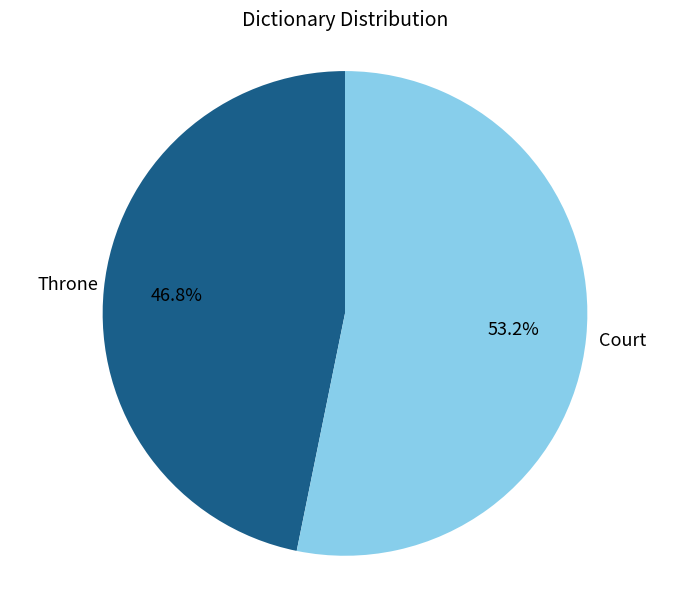

Does any single category account for the majority?

Yes